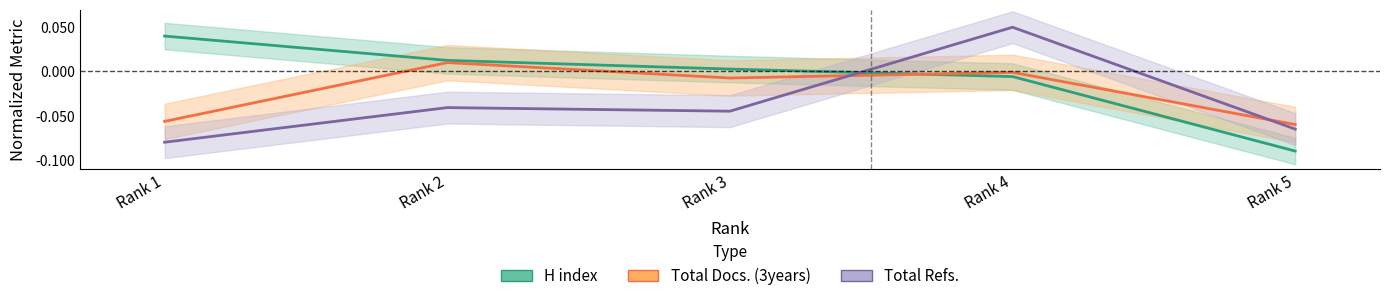

Which series ends up on top after the final intersection of Total Refs. and H index?

Total Refs.